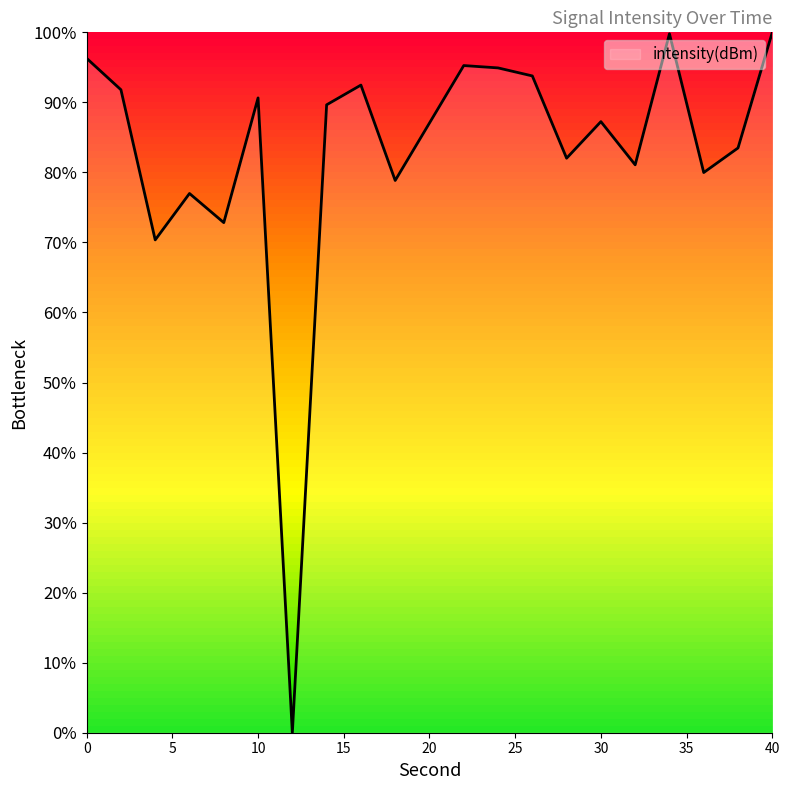

What is the maximum value shown in the chart?

100.0